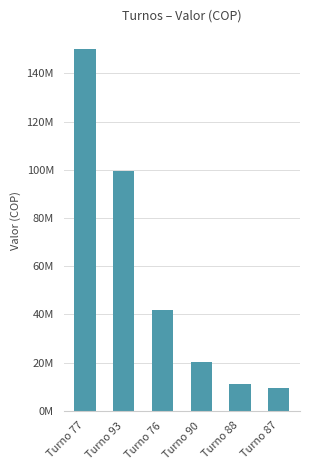

What is the minimum value shown in the chart?

9252085.0